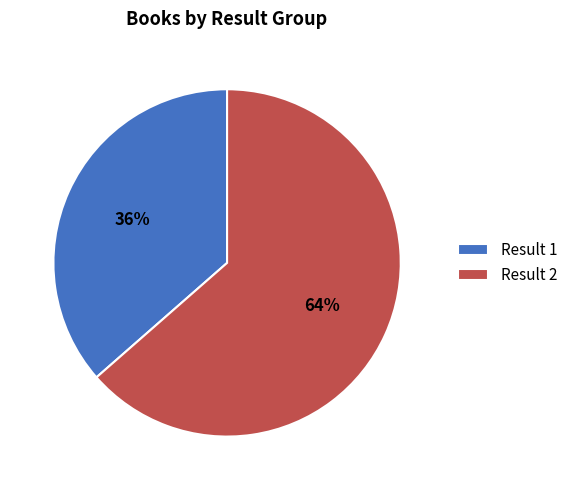

To the nearest percent, what percentage of the pie is Result 1?

36%